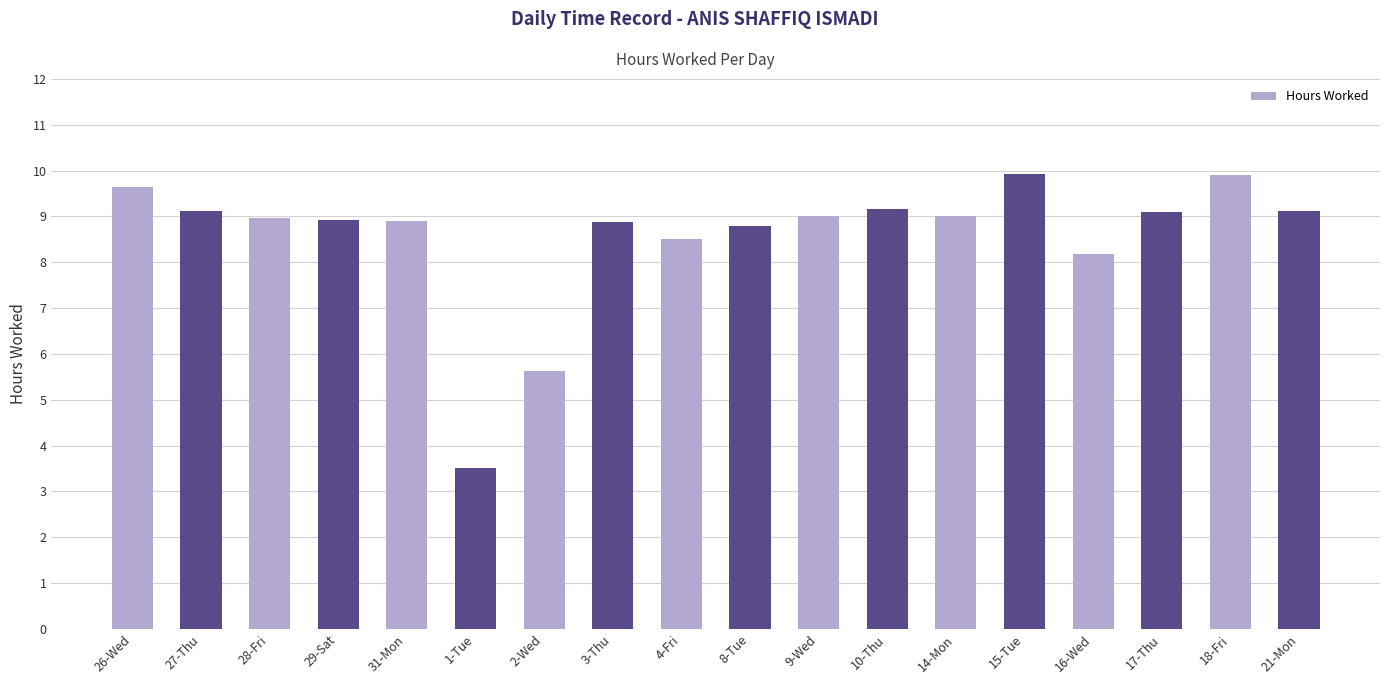

What is the sum of the values at 9-Wed and 2-Wed?

14.6